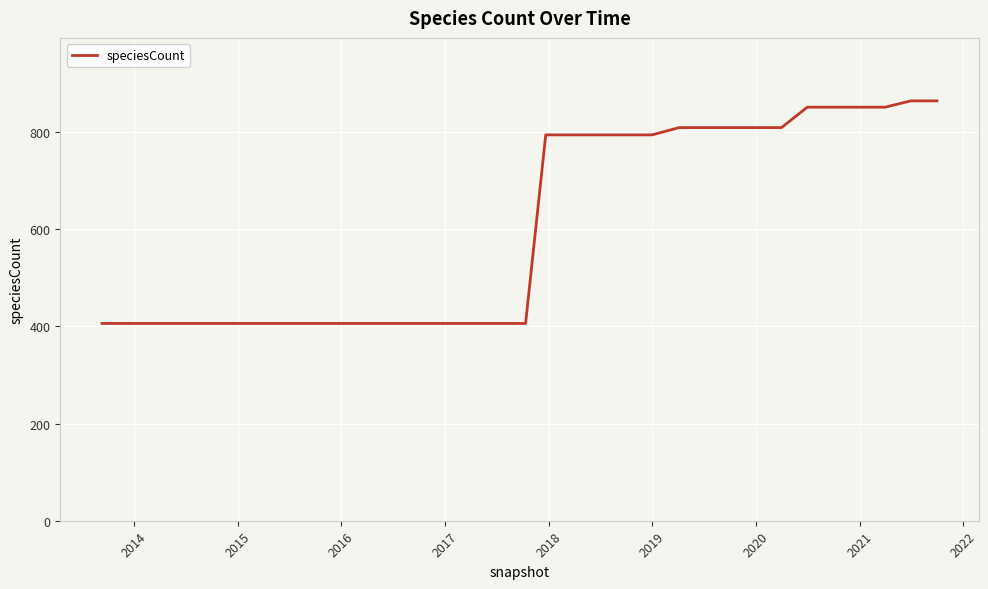

How many lines are shown in the chart?

1